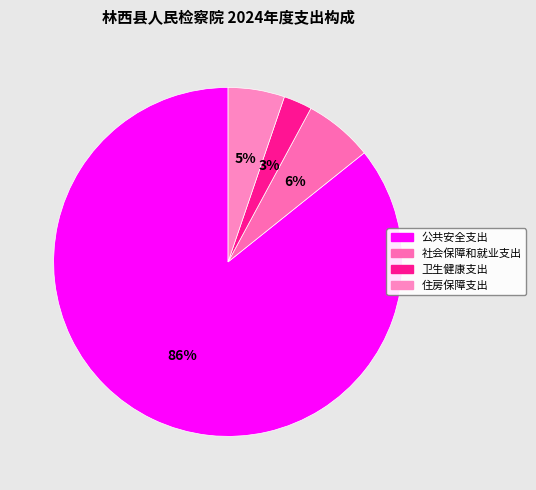

The 社会保障和就业支出 slice represents 6% of the pie. True or false?

True